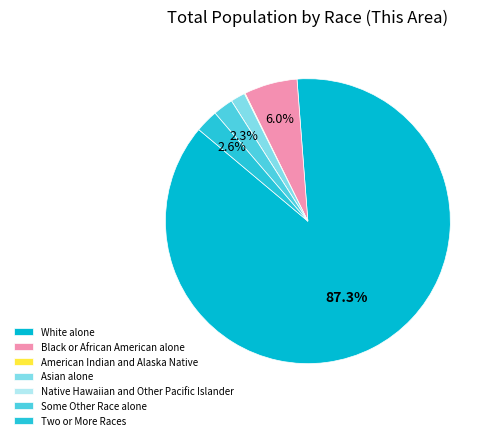

Count the number of slices in the pie.

7